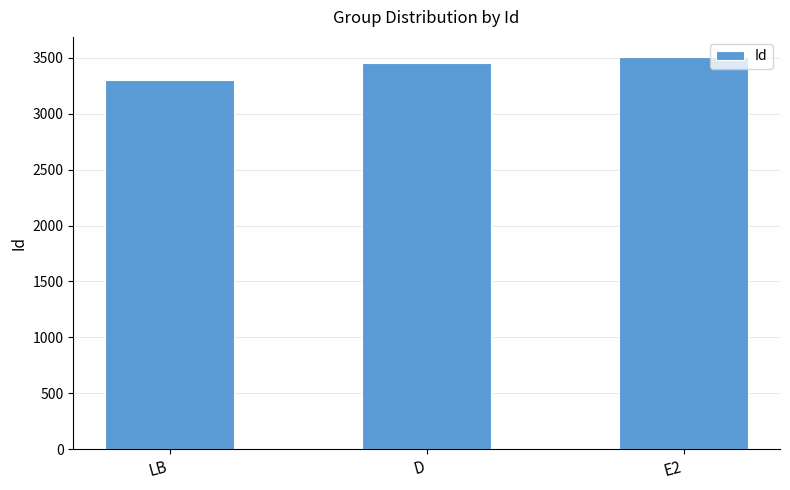

What is the value of the 1st bar from the left?

3305